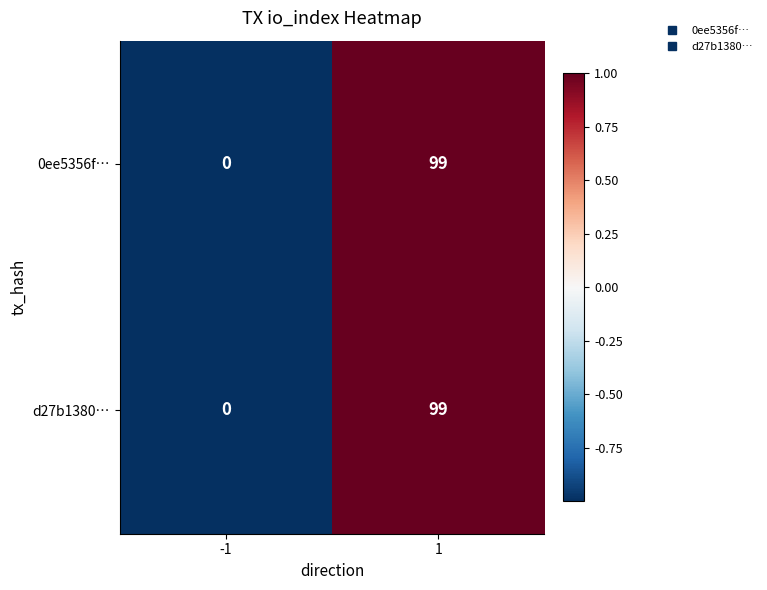

Rank the categories by 0ee5356f… value from lowest to highest.

-1, 1